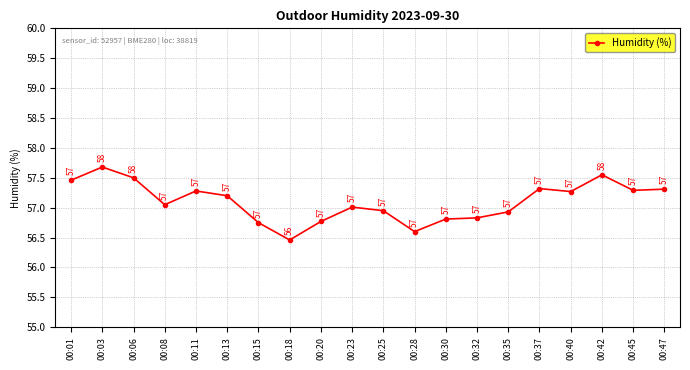

What is the average value?

57.1